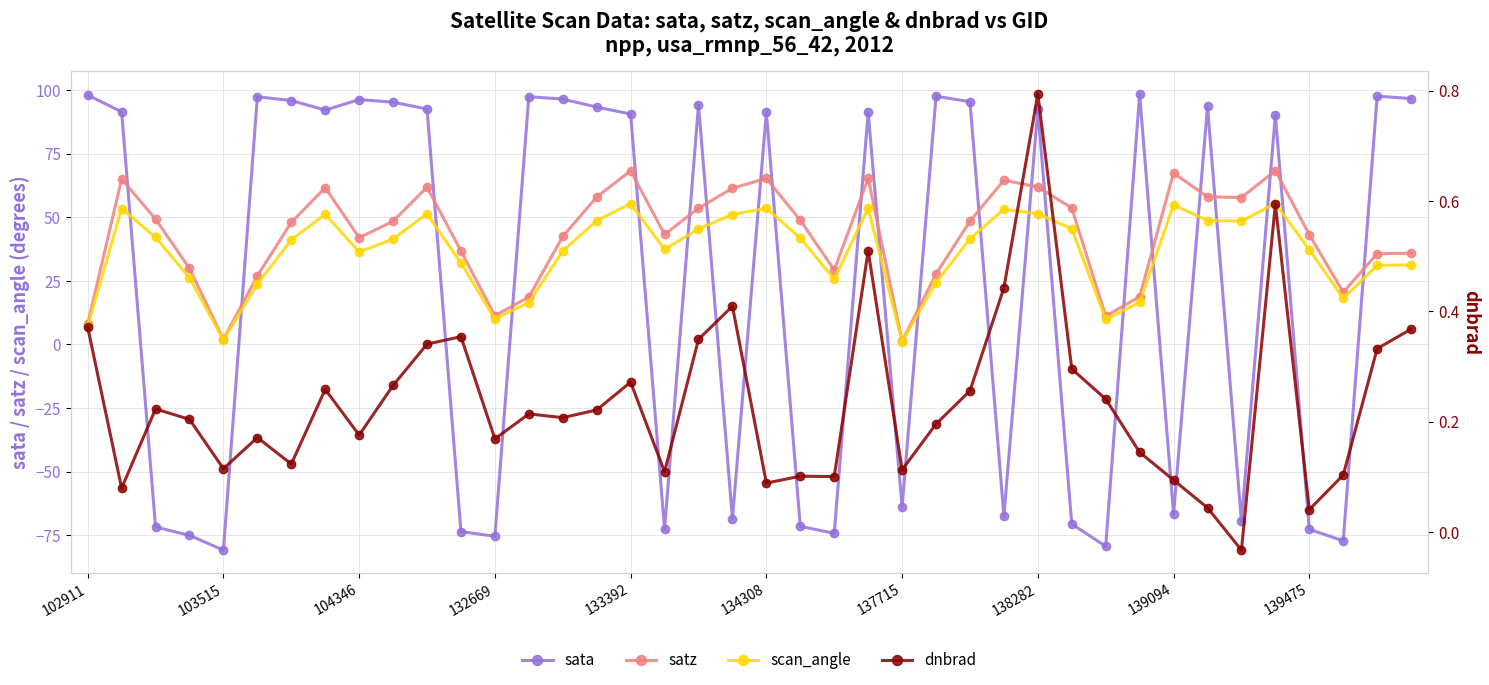

The value of scan_angle at 139094 is 95.4. True or false?

False